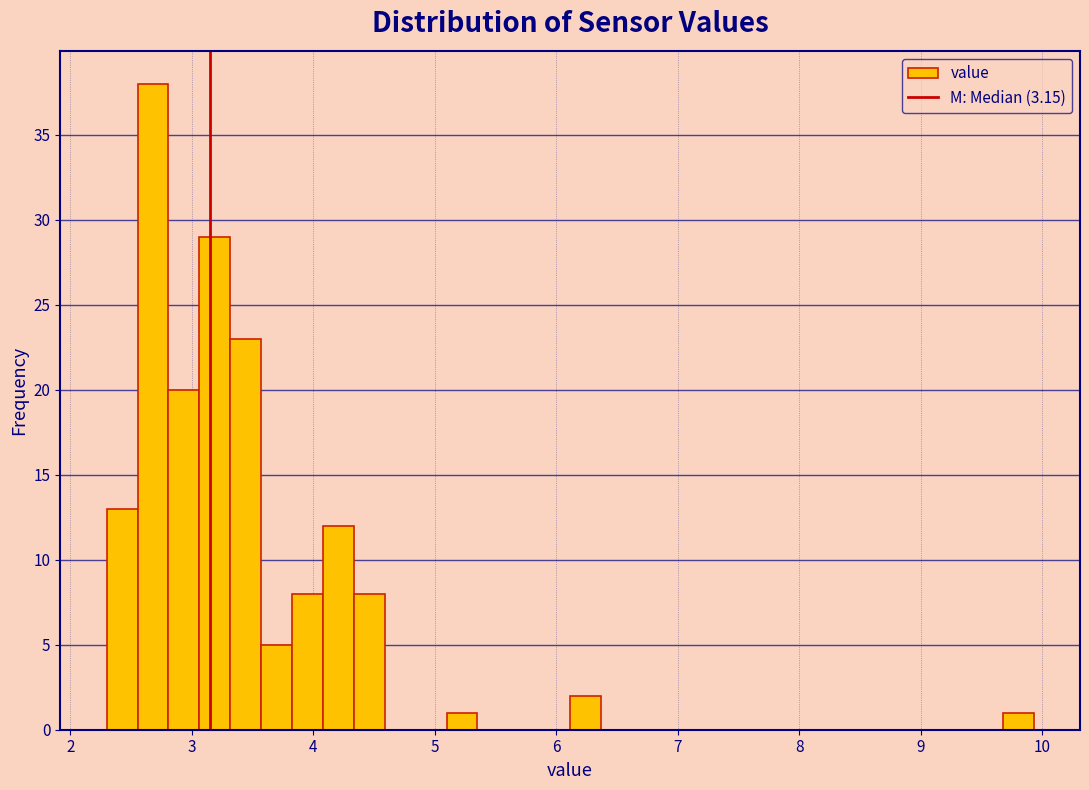

Read against the x-axis, roughly where is the centre of the tallest bar?

2.7